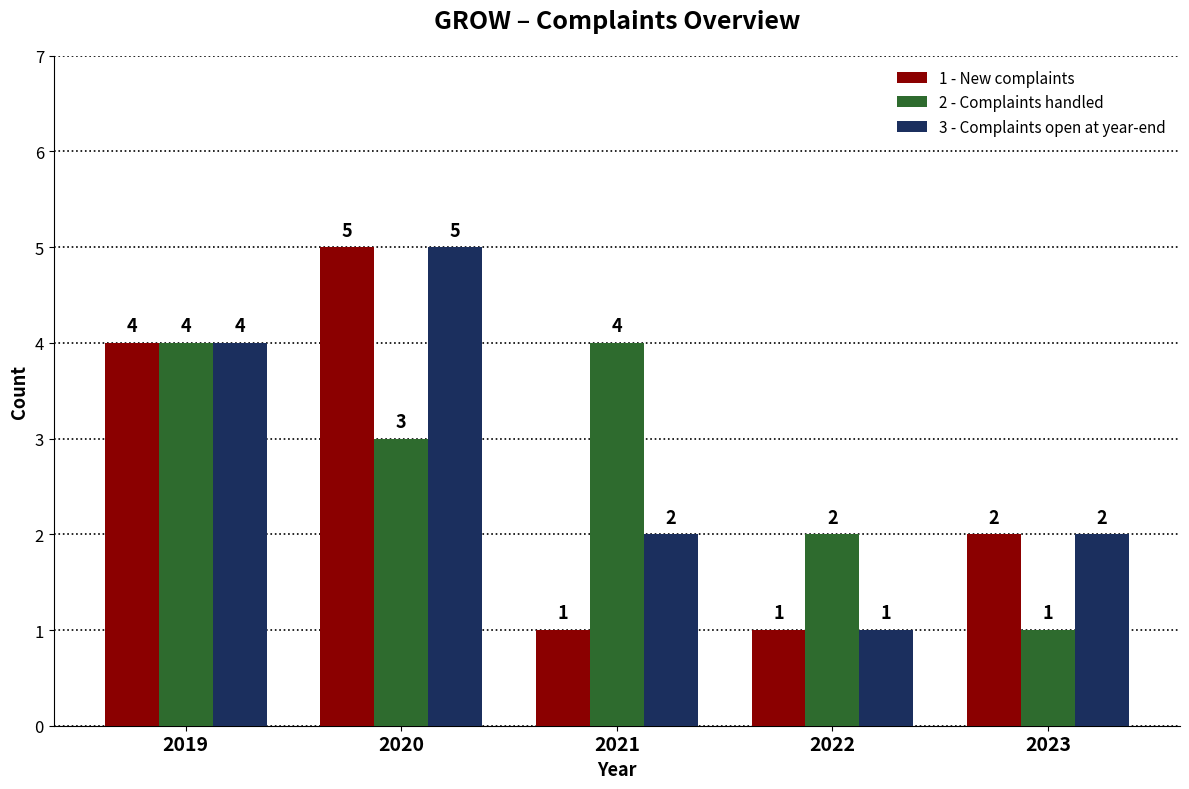

Where does the 2 - Complaints handled series first go above 3?

2019